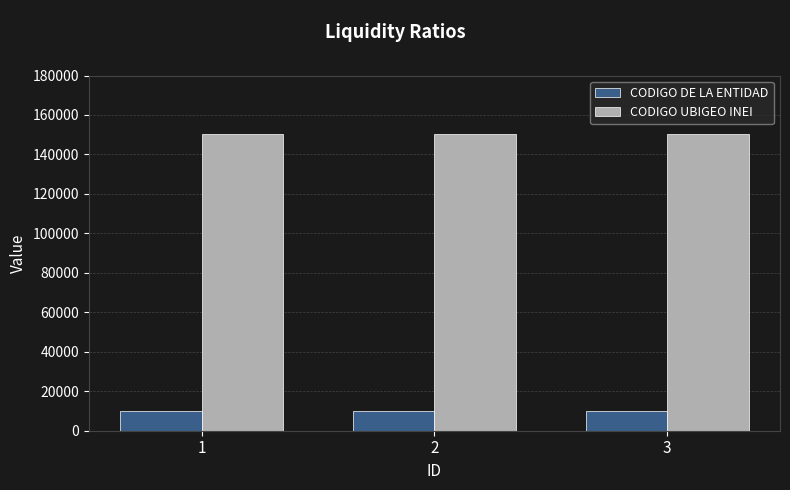

What is the spread (max minus min) of values at 1?

140053